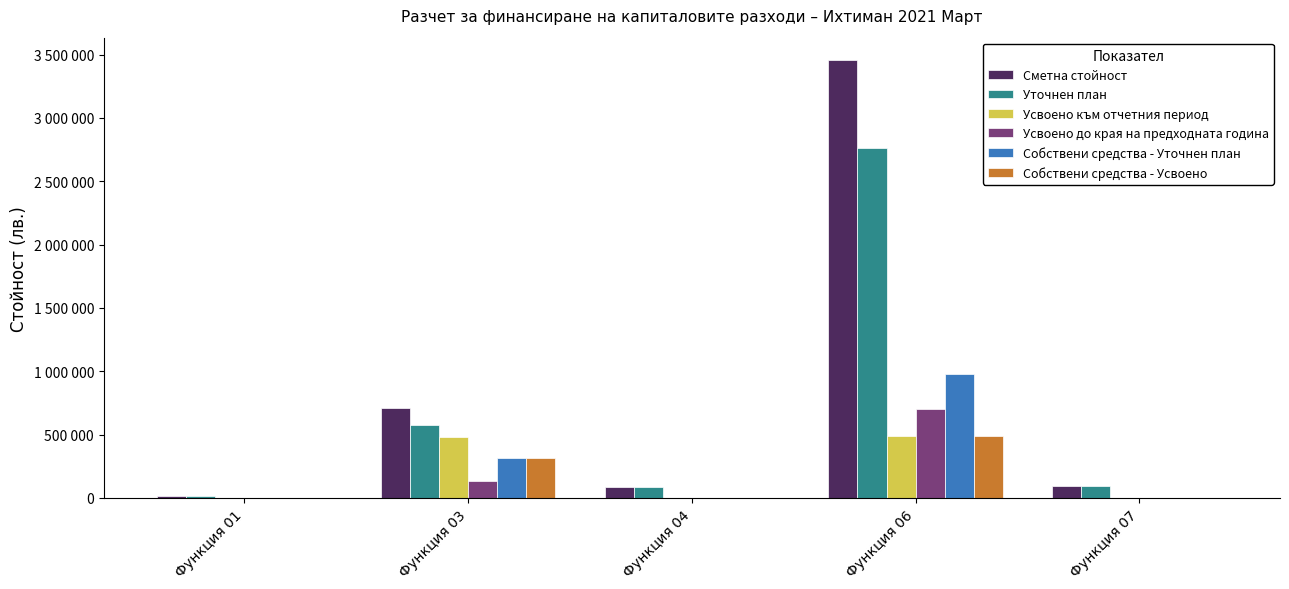

What are all the series names shown in the legend?

Сметна стойност, Уточнен план, Усвоено към отчетния период, Усвоено до края на предходната година, Собствени средства - Уточнен план, Собствени средства - Усвоено